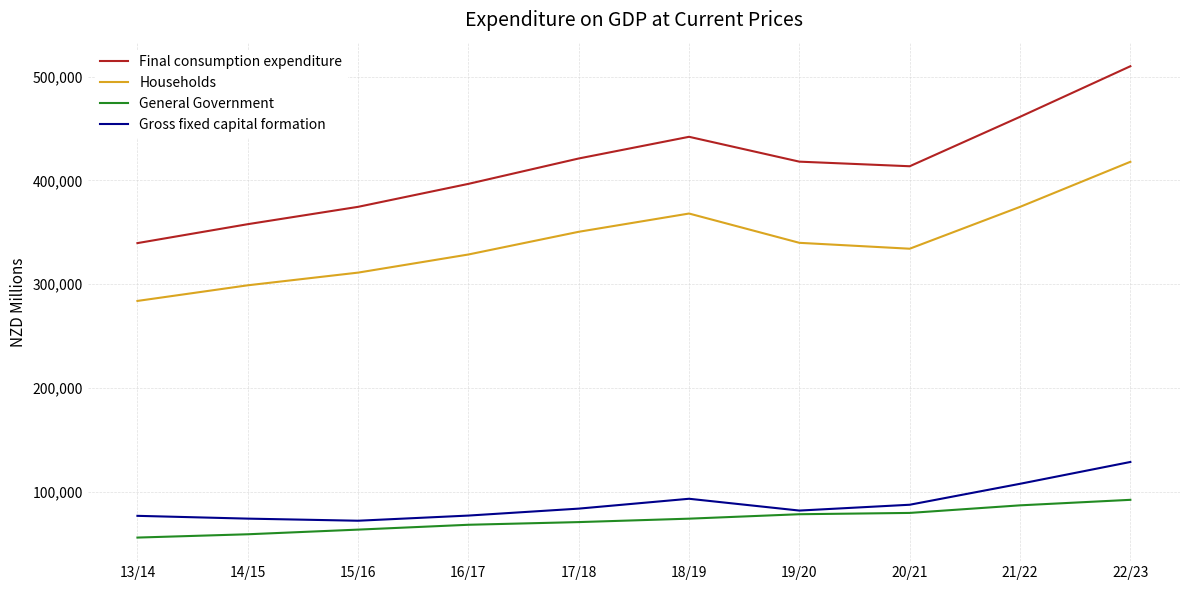

What is the maximum value for Gross fixed capital formation?

128620